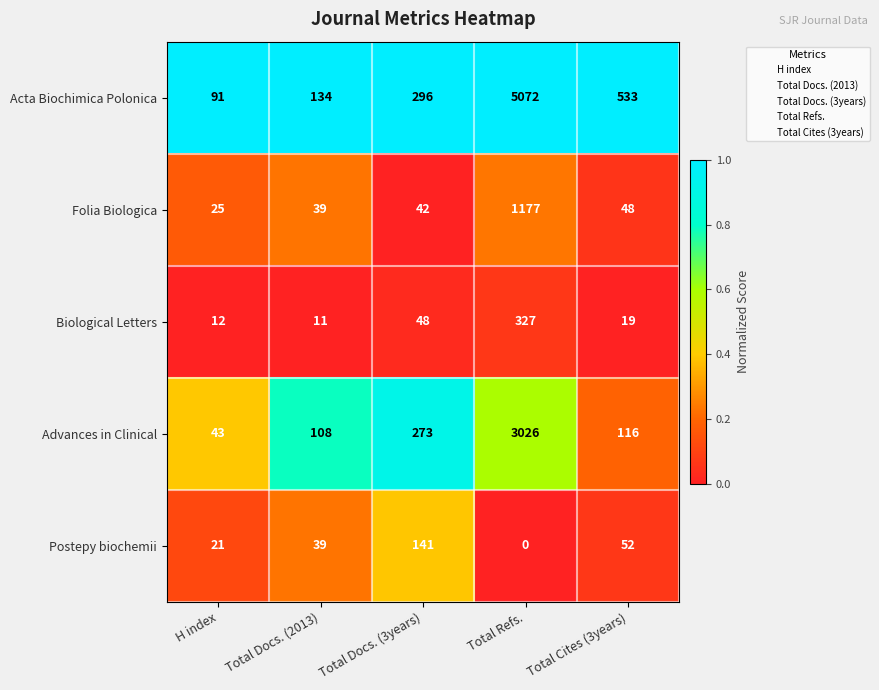

Is it true that Biological Letters equals 19 at Total Cites (3years)?

True